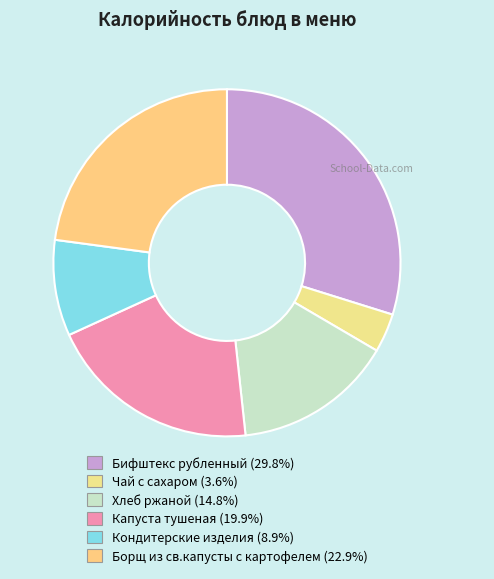

Which has a higher value, Борщ из св.капусты с картофелем or Капуста тушеная?

Борщ из св.капусты с картофелем